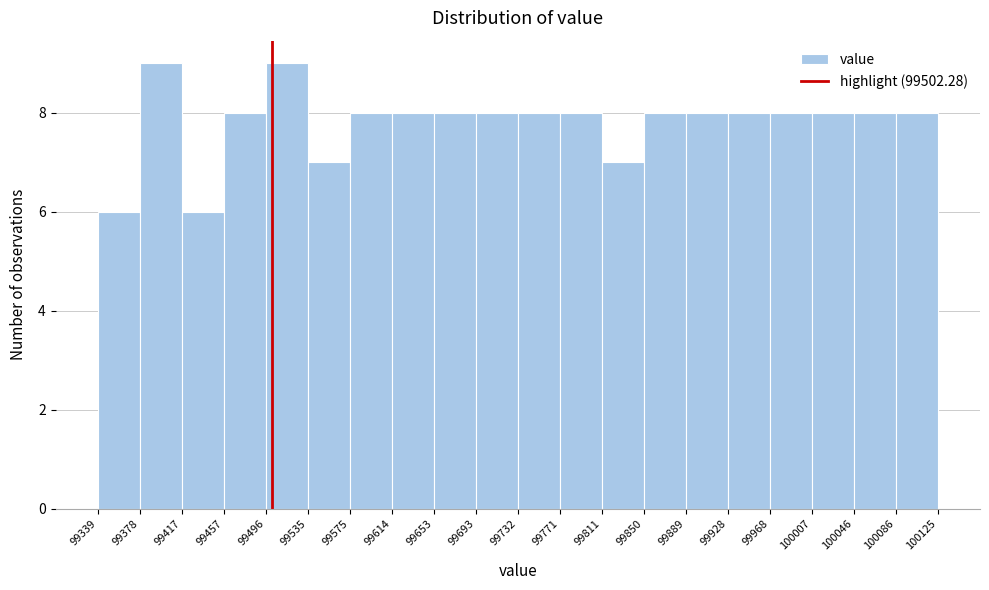

How tall is the bar that spans 99496 to 99535 on the x-axis? The values are not printed on the chart, so give them approximately, as read against the axis.

9